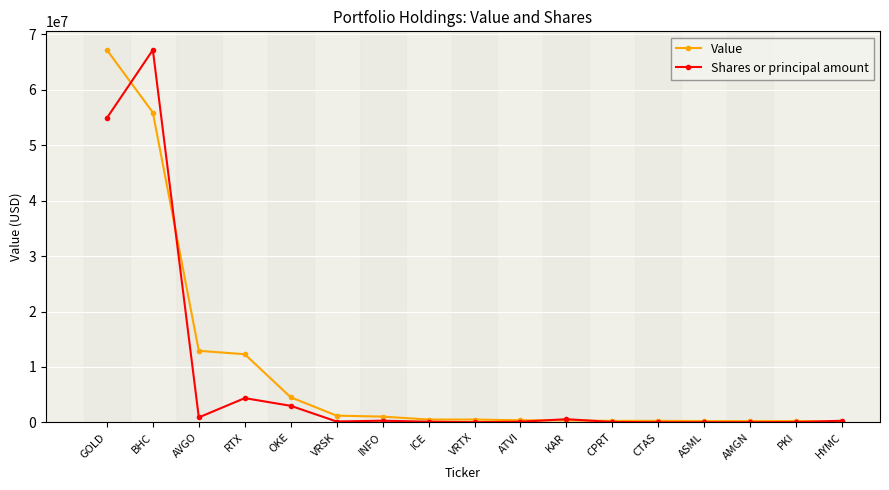

True or false: Shares or principal amount has more than 0 interior local peaks.

True